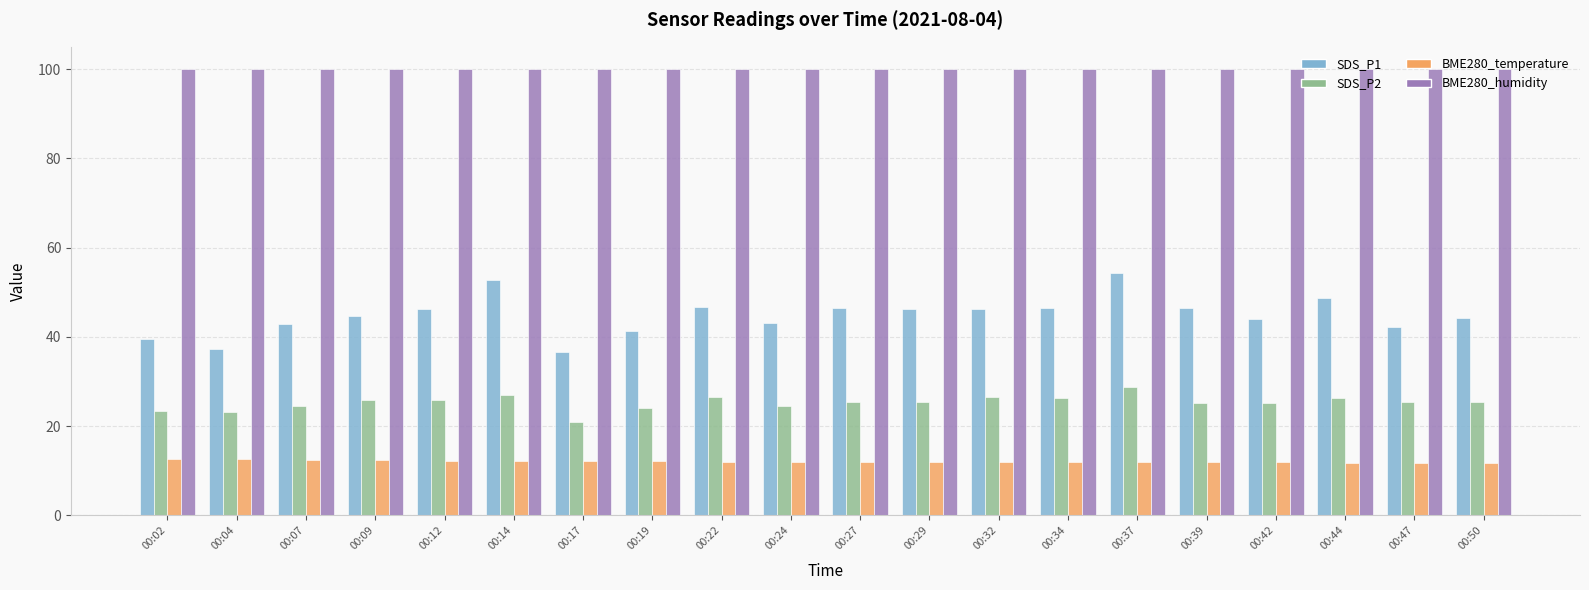

What is the minimum value shown in the chart?

11.7